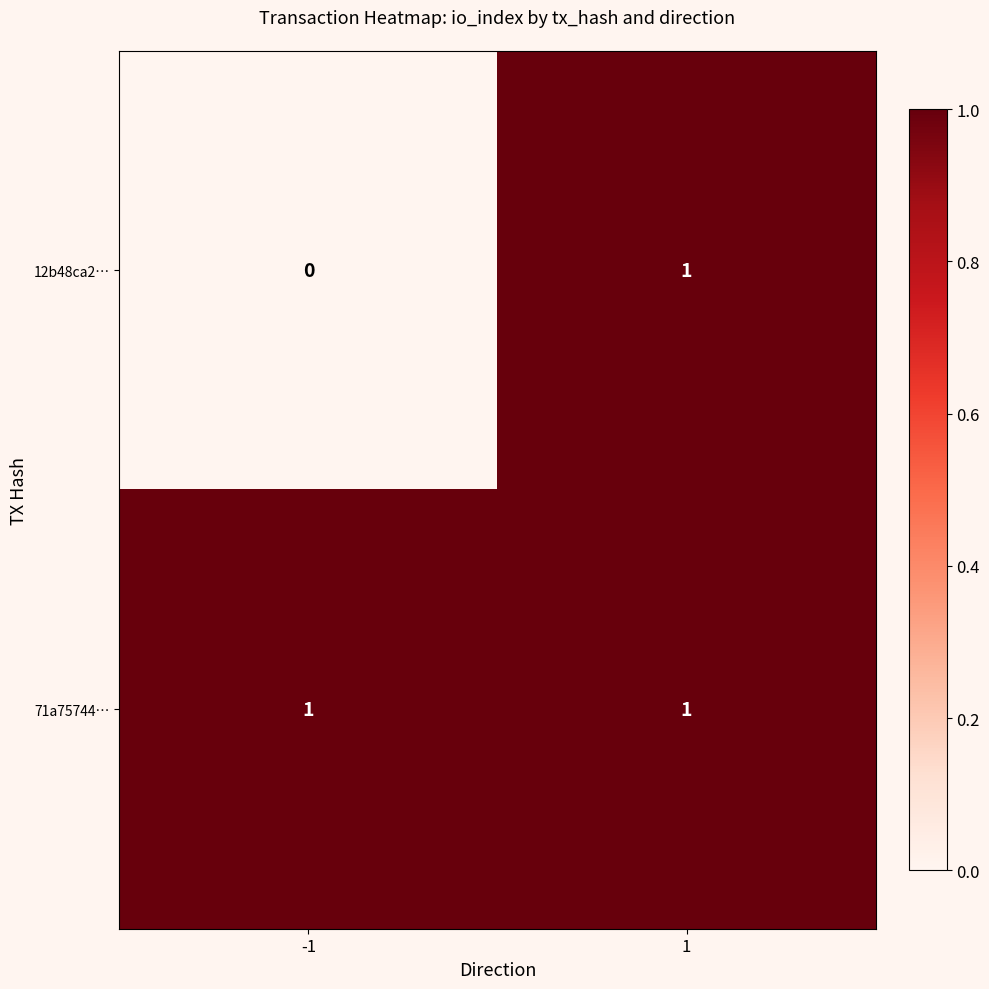

Reading right to left, extract all data points from this chart.

12b48ca2…: 1	0
71a75744…: 1	1